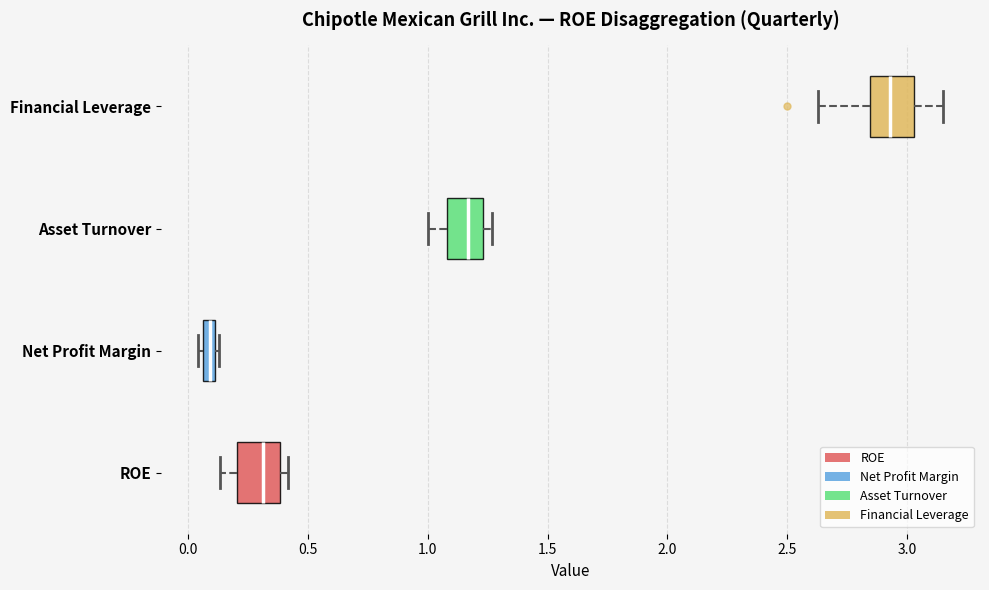

Which box's median line is the furthest to the left?

Net Profit Margin